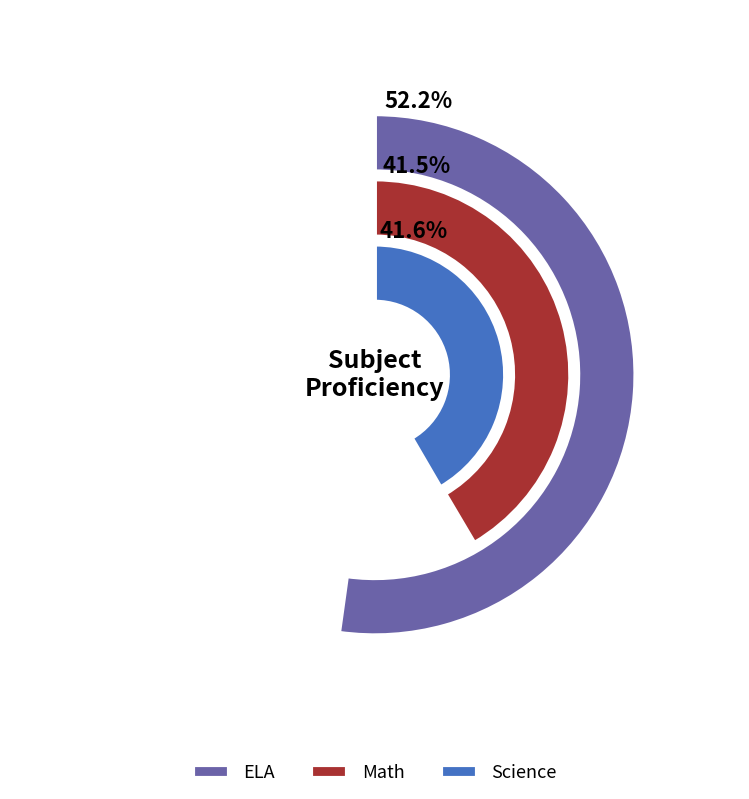

Does ELA account for over 50% of the chart?

No